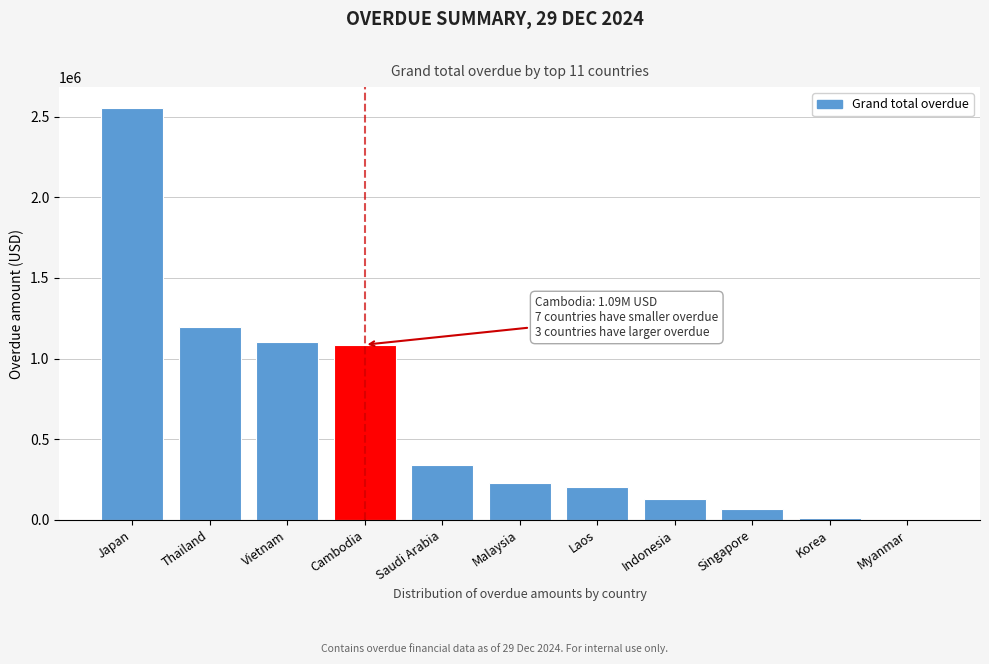

What value does the data have at Saudi Arabia?

337642.4